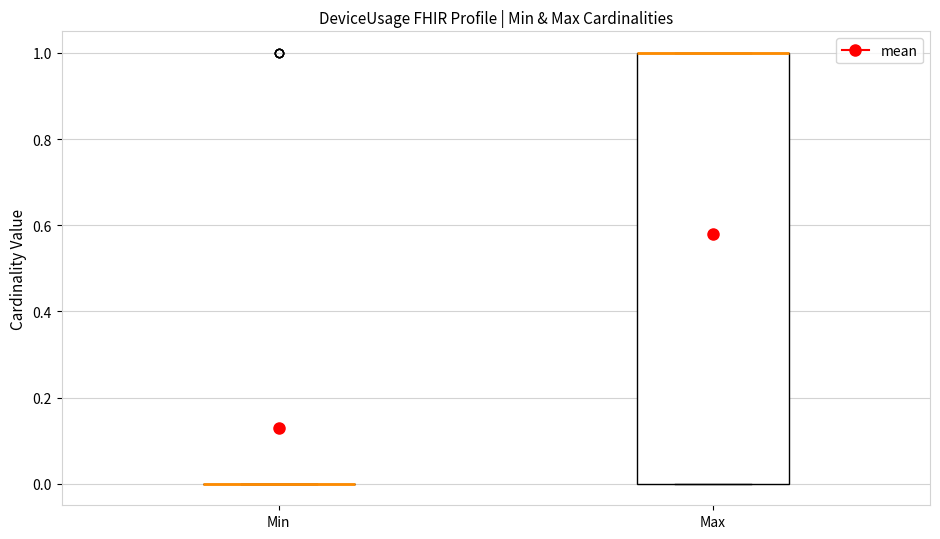

Reading left to right, transcribe this box plot: for each box, give where its median line is, the range the box spans, and where its two whiskers end, as read against the y-axis. The values are not printed on the chart, so give them approximately, as read against the axis.

Min: box collapsed to a line at 0, whiskers 0 to 0
Max: median 1 (drawn on the box's upper edge), box 0 to 1, whiskers 0 to 1